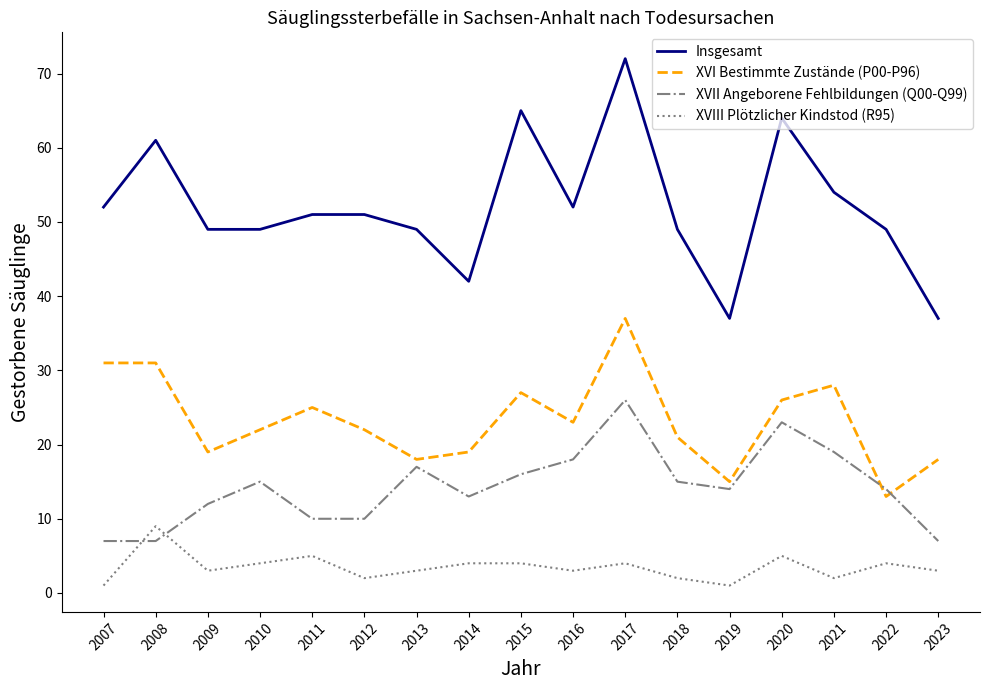

At 2007, list the series in order from largest to smallest.

Insgesamt, XVI Bestimmte Zustände (P00-P96), XVII Angeborene Fehlbildungen (Q00-Q99), XVIII Plötzlicher Kindstod (R95)